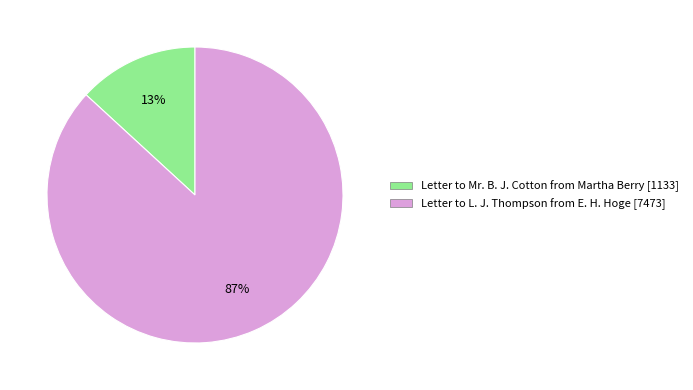

True or false: Letter to L. J. Thompson from E. H. Hoge accounts for 87% of the total.

True